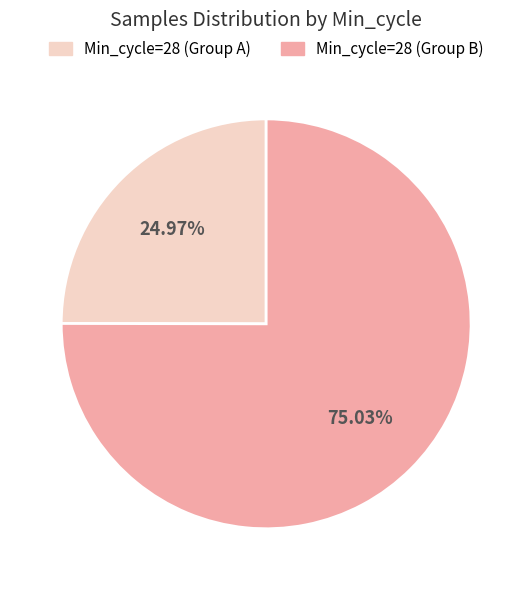

Is there a majority slice in this chart?

Yes